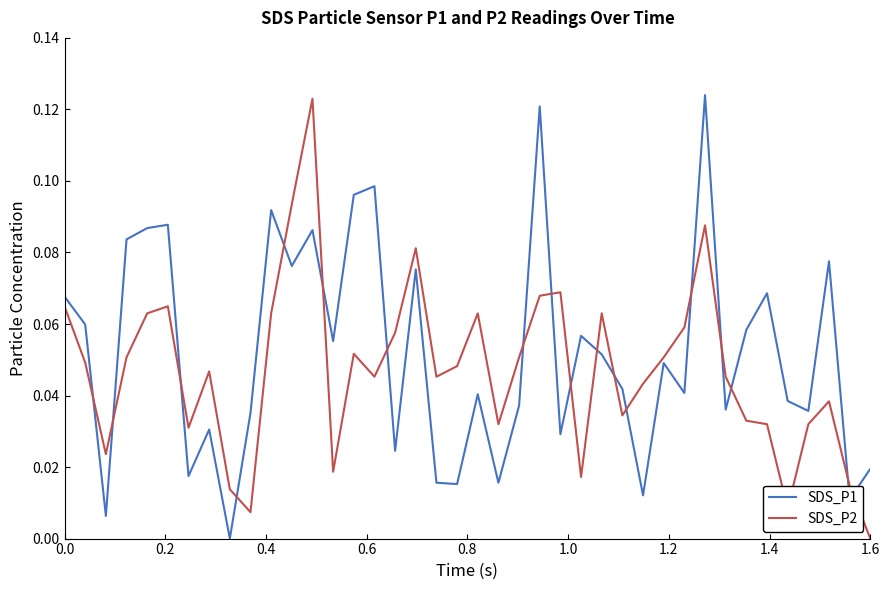

True or false: SDS_P2 and SDS_P1 cross at least once.

True